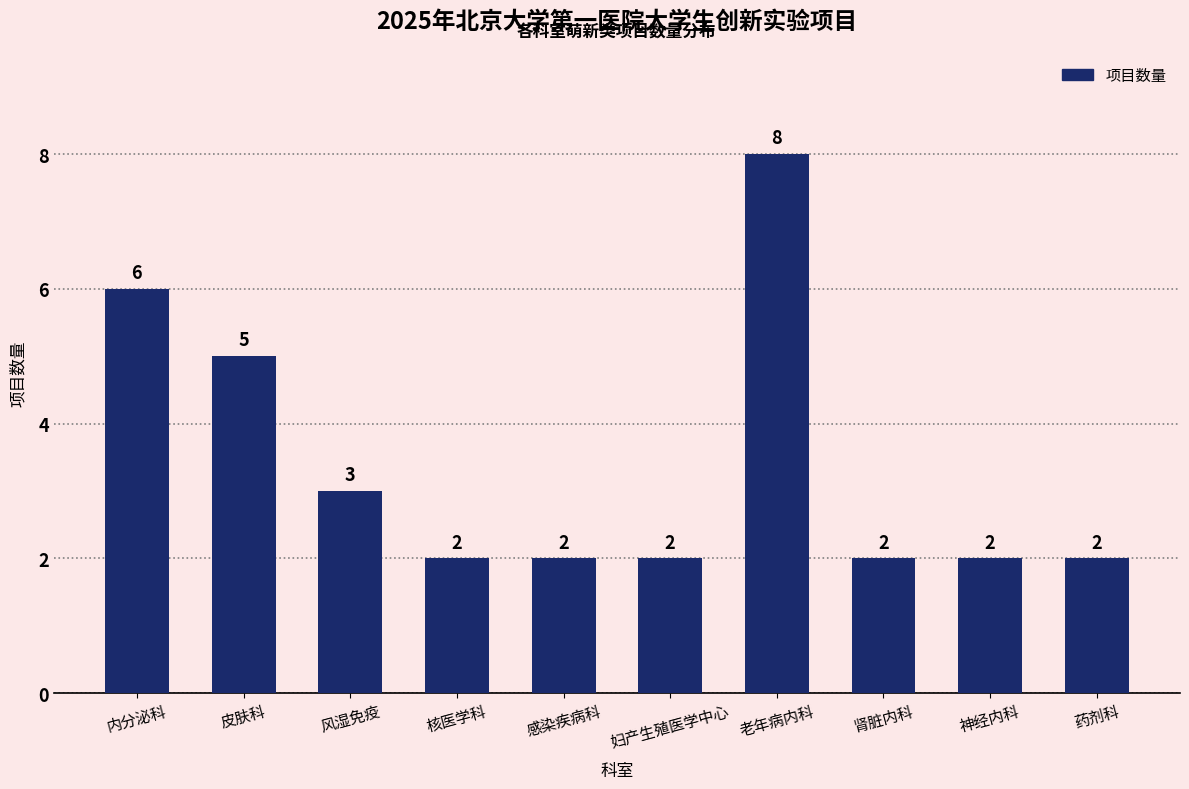

What is the minimum value shown in the chart?

2